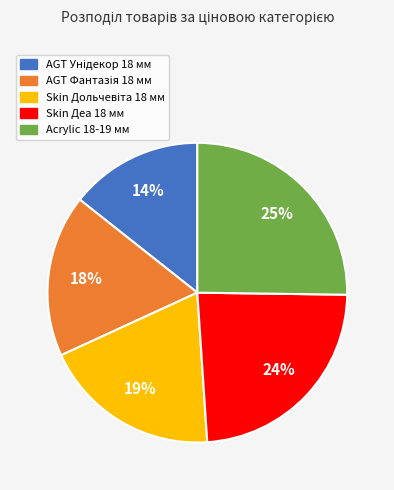

What percentage is the Skin Деа 18 мм slice, to the nearest percent?

24%